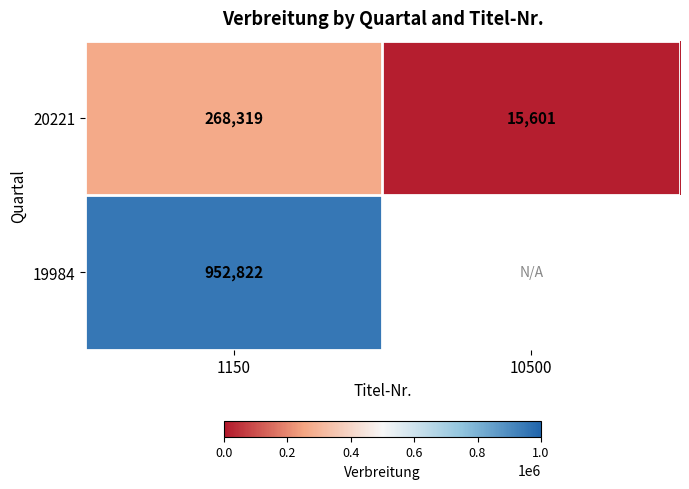

At which category does the chart reach its peak across all series?

1150